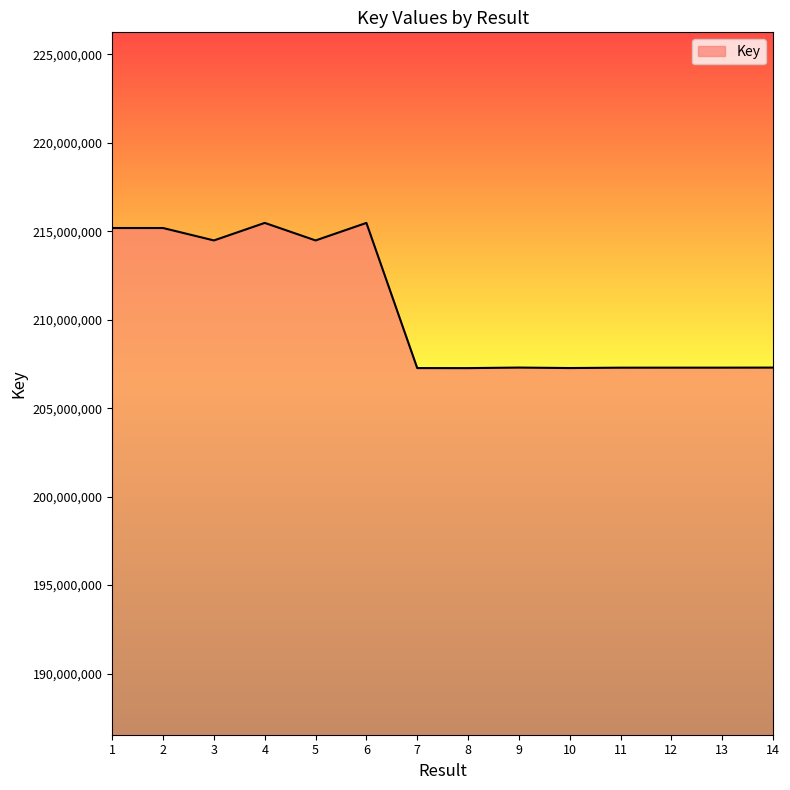

What is the ratio of the value at 10 to the value at 11?

1.0